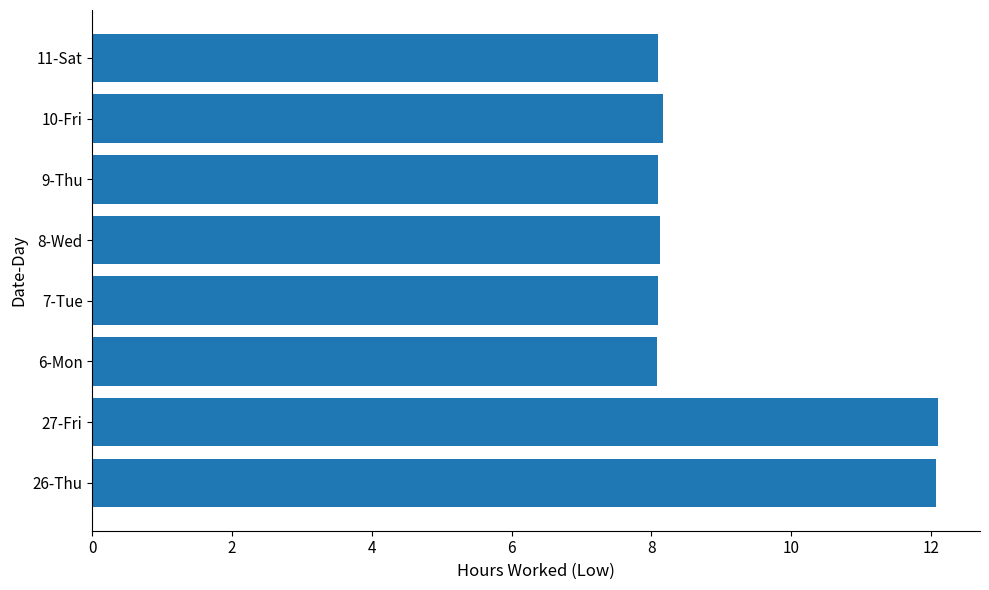

Count the number of categories in the chart.

8